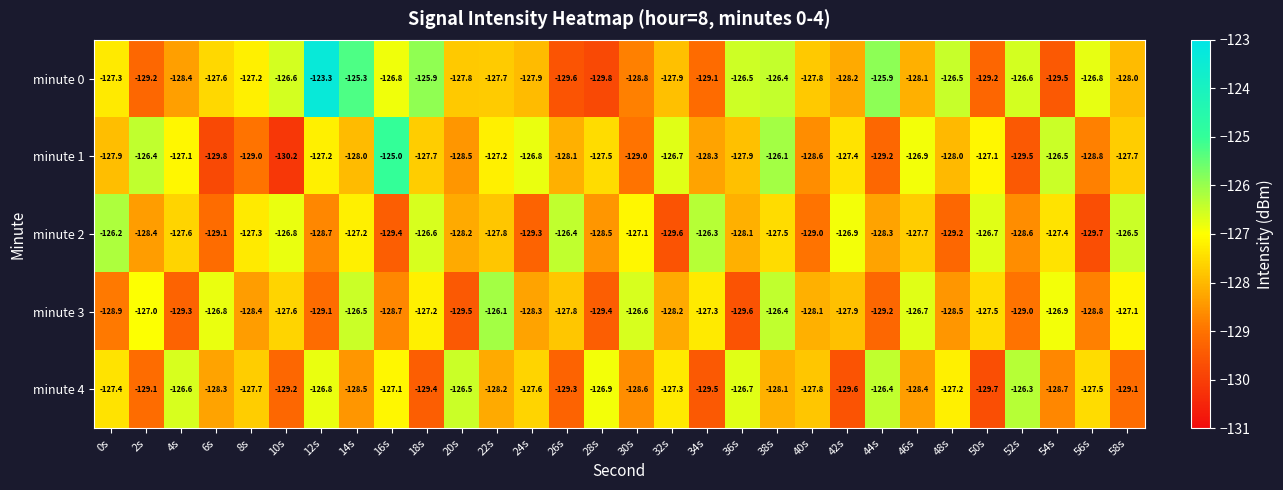

Rank the series at 54s from lowest to highest value.

minute 0, minute 4, minute 2, minute 3, minute 1